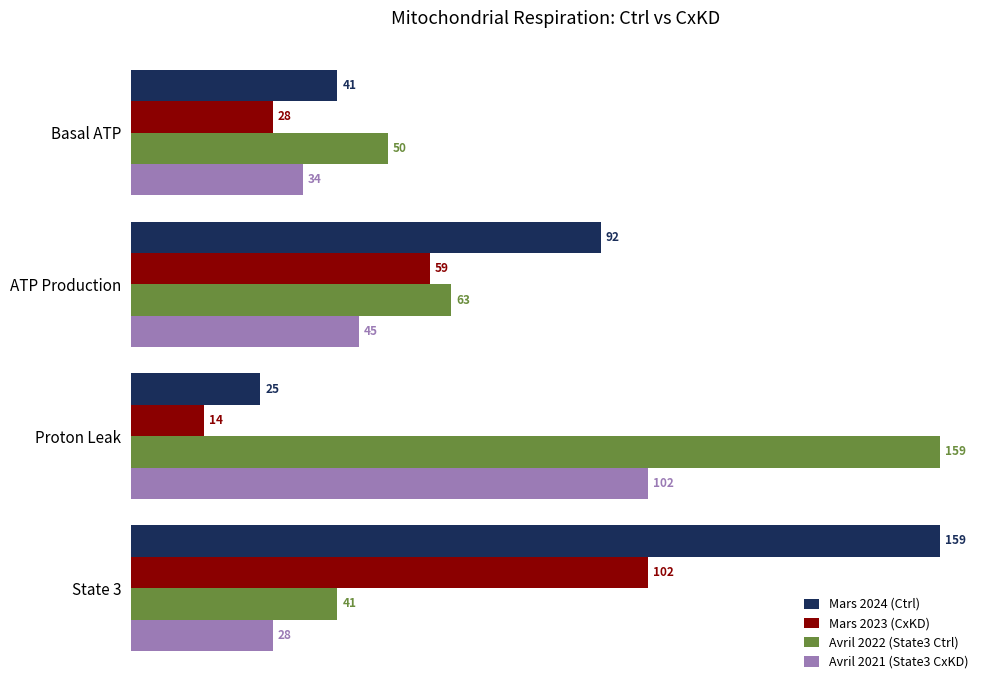

What are all the series names shown in the legend?

Mars 2024 (Ctrl), Mars 2023 (CxKD), Avril 2022 (State3 Ctrl), Avril 2021 (State3 CxKD)